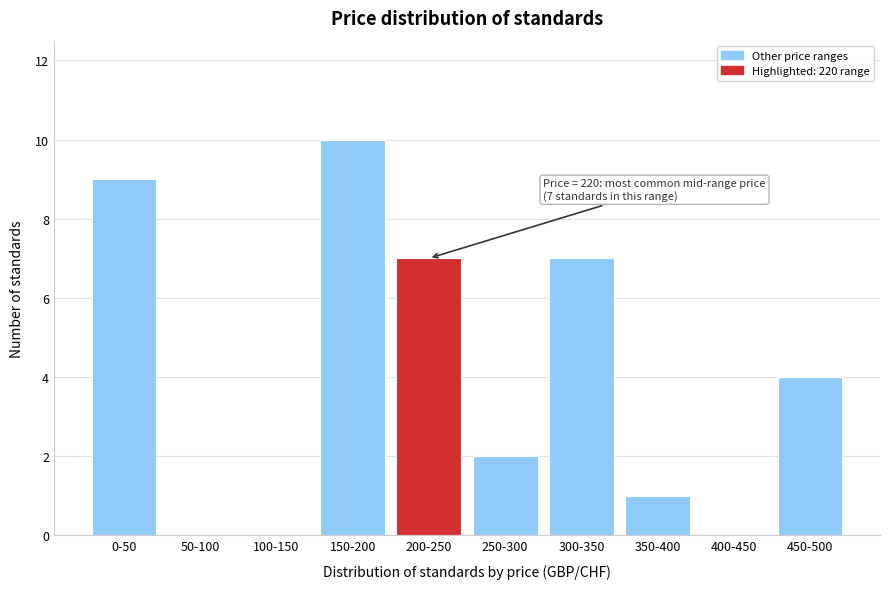

Reading left to right, transcribe all the data shown in this chart.

0-50=9	50-100=0	100-150=0	150-200=10	200-250=7	250-300=2	300-350=7	350-400=1	400-450=0	450-500=4